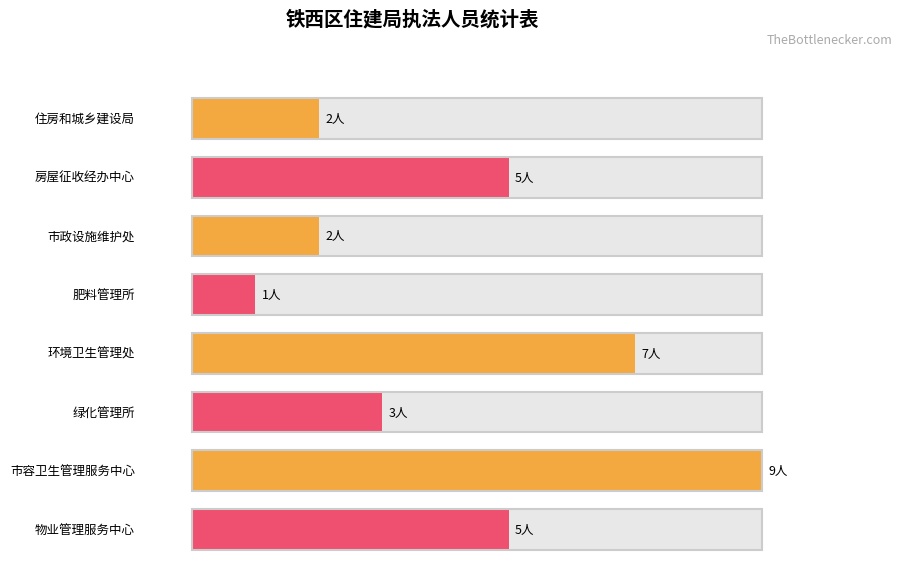

What is the average value?

4